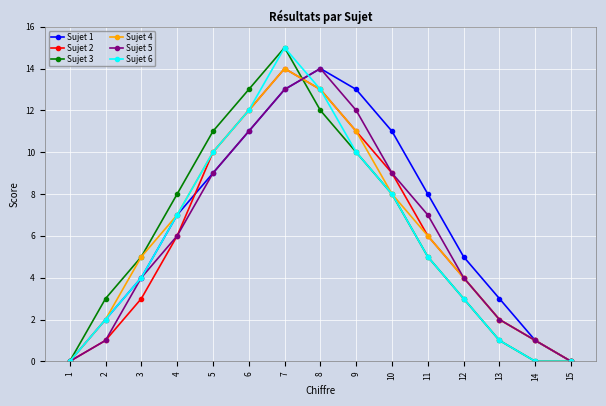

True or false: Sujet 1 has a value of 7 at 7.

False